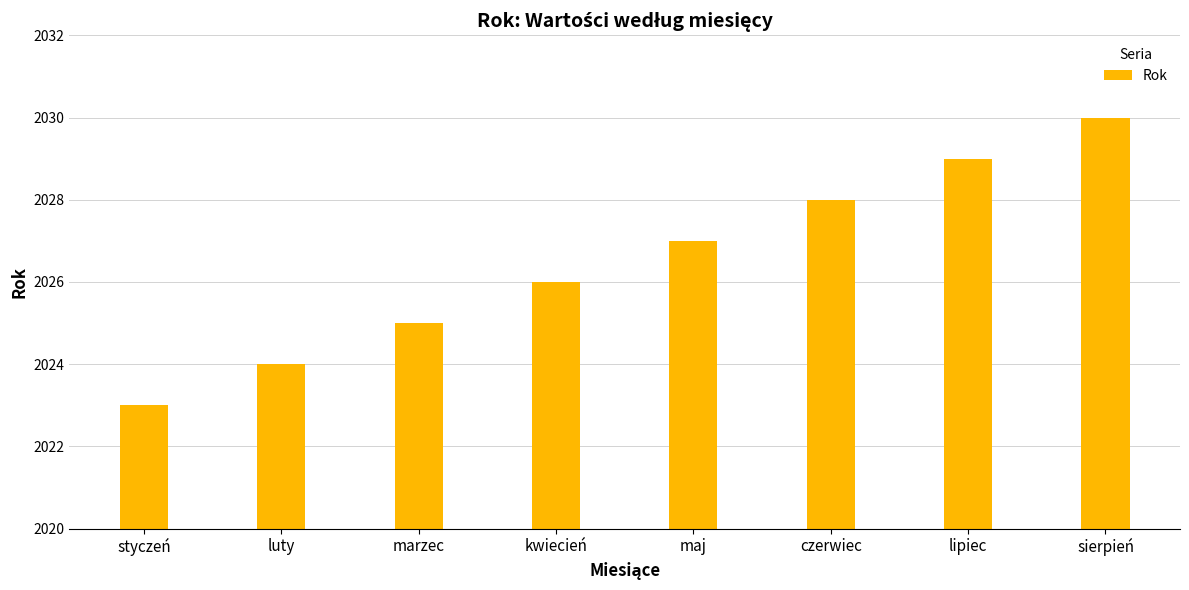

Read the value at sierpień.

2030